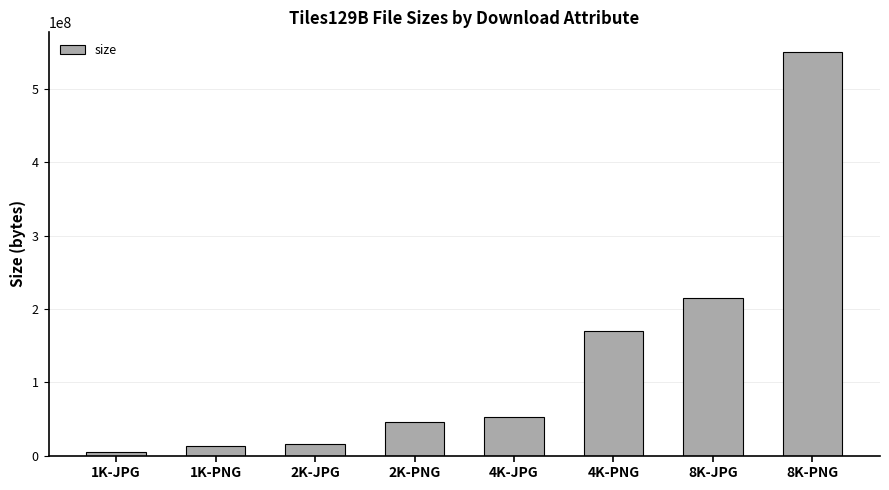

What is the smallest value displayed?

5164994